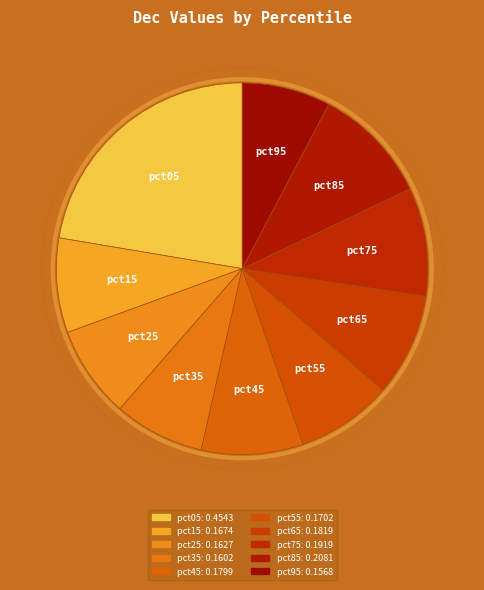

Is it true that pct05 is 33% of the pie?

False